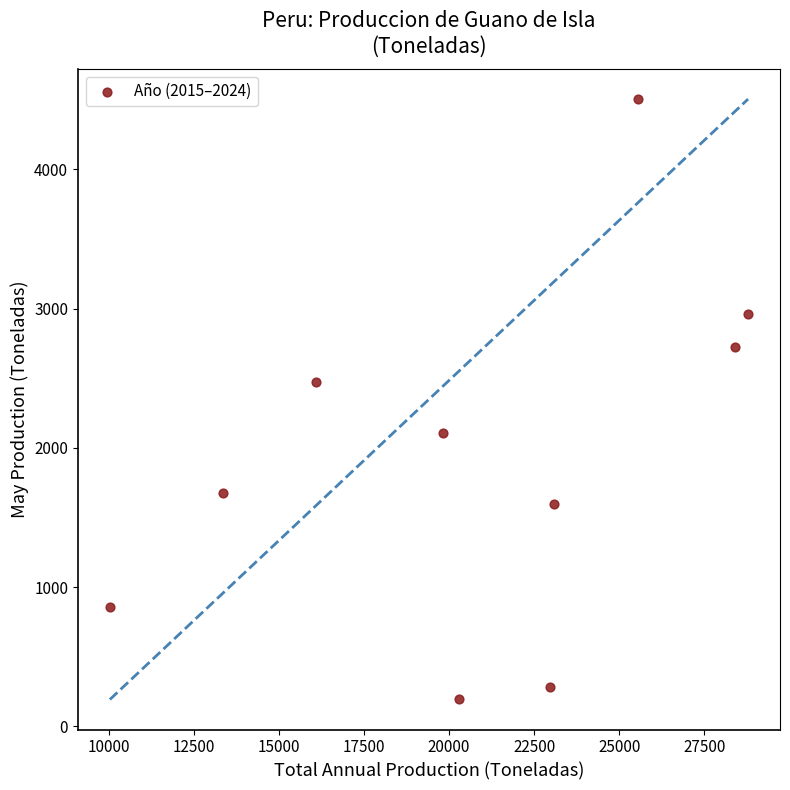

What is the range of X values (max minus min)?

18758.5